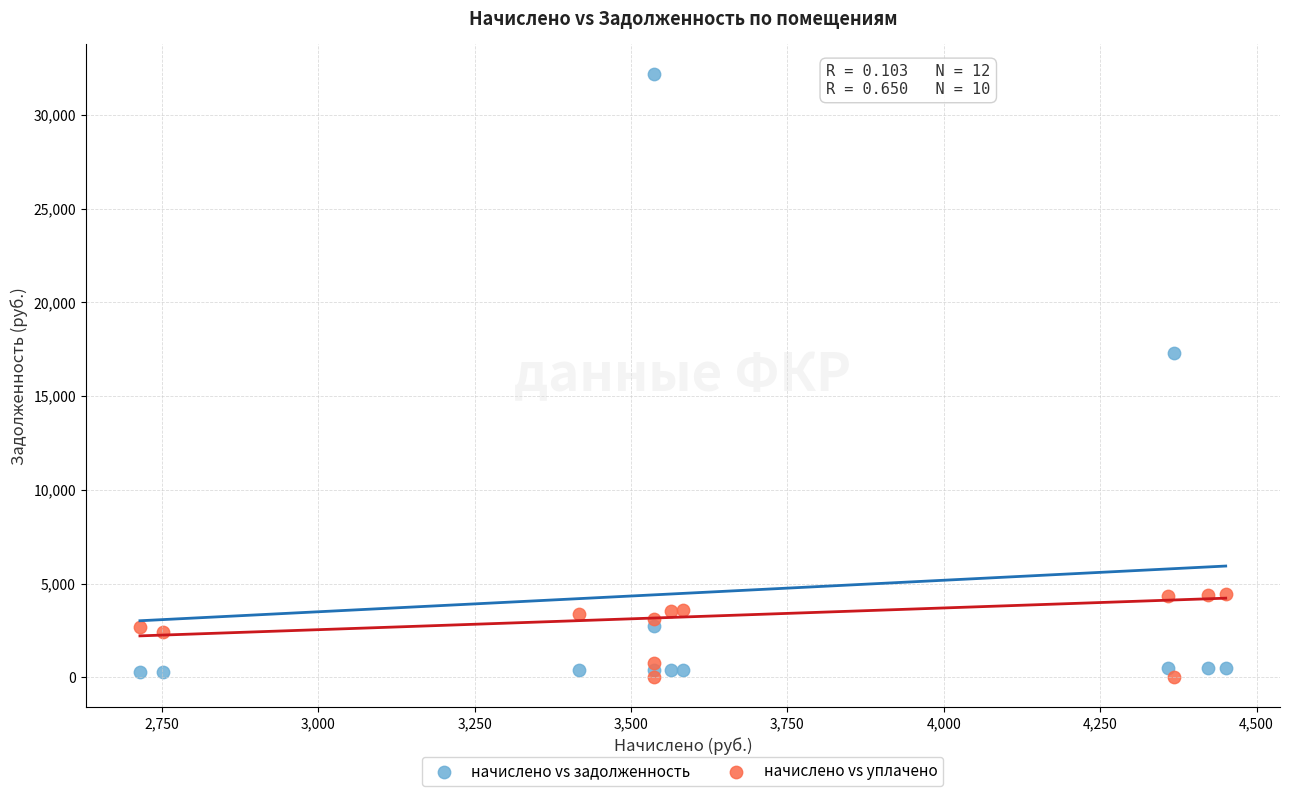

Which series contains the lowest Y value?

начислено vs уплачено